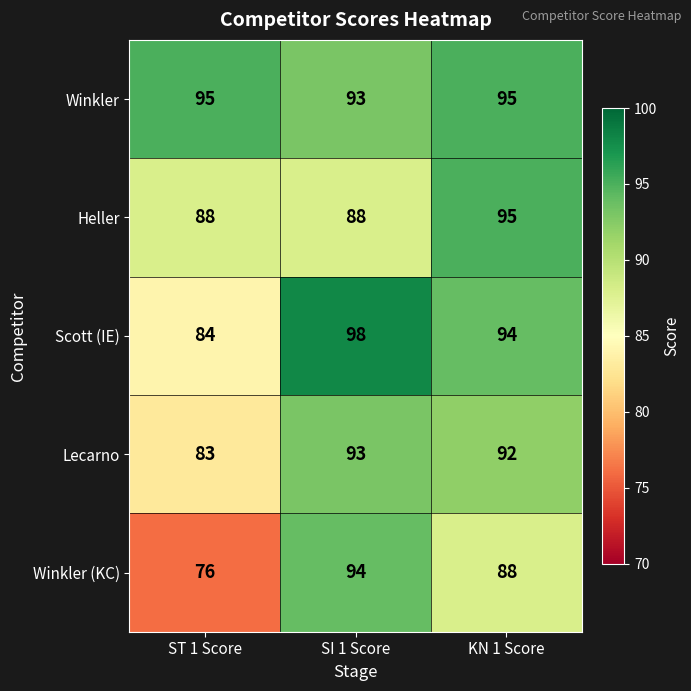

What is the sum of the Winkler values at SI 1 Score and ST 1 Score?

188